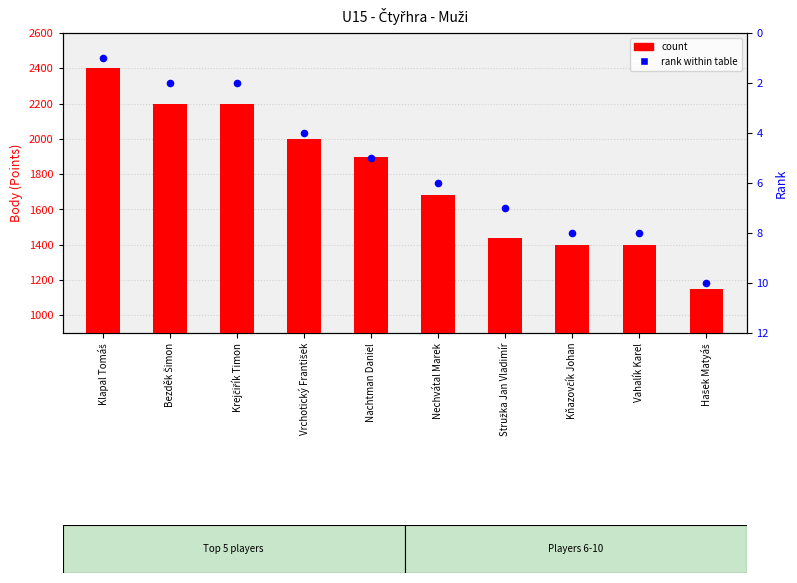

Which series has the largest total across all categories?

count